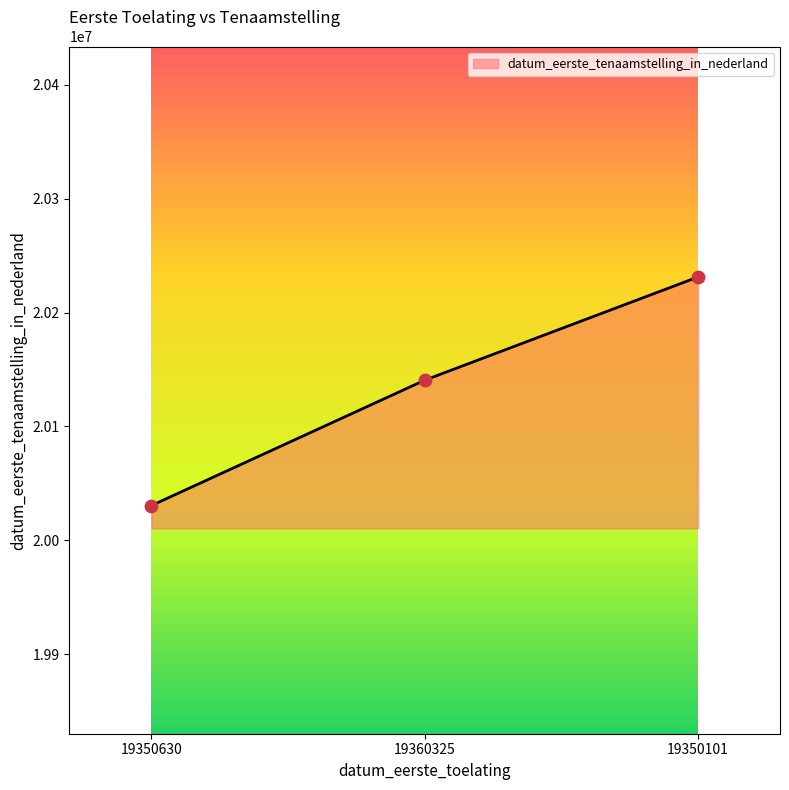

What is the change in value from 19350630 to 19350101?

+200604